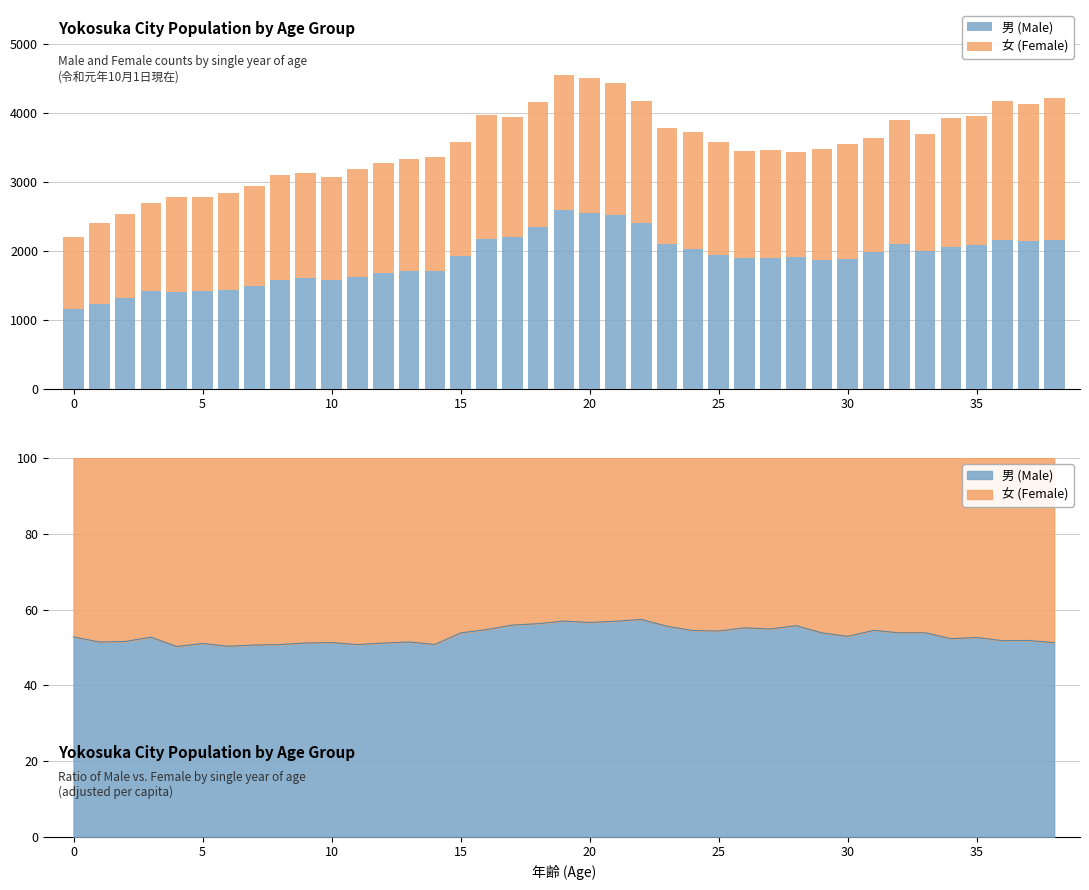

What value does the 男 (Male) series have at 0, to the nearest 100?

1200